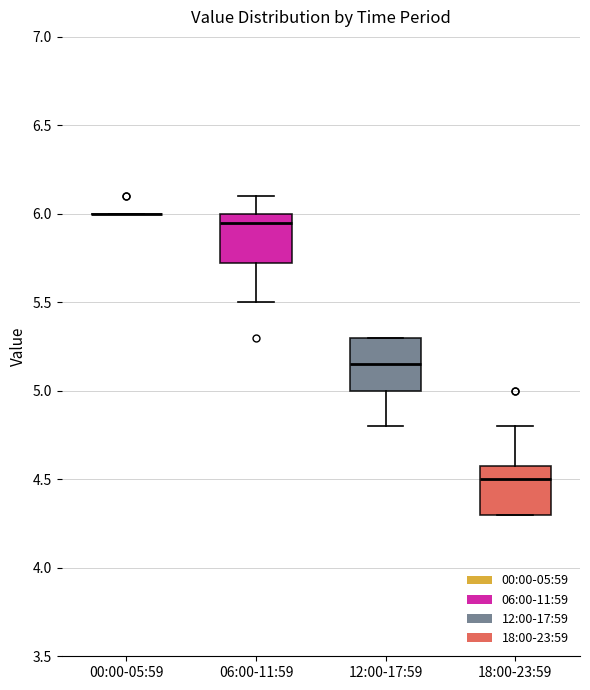

Reading left to right, read every box against the y-axis: the position of its median line, the range the box covers, and the ends of its whiskers. The values are not printed on the chart, so give them approximately, as read against the axis.

00:00-05:59: box collapsed to a line at 6.00, whiskers 6.00 to 6.00
06:00-11:59: median 5.95, box 5.75 to 6.00, whiskers 5.50 to 6.10
12:00-17:59: median 5.15, box 5.00 to 5.30, whiskers 4.80 to 5.30
18:00-23:59: median 4.50, box 4.30 to 4.60, whiskers 4.30 to 4.80